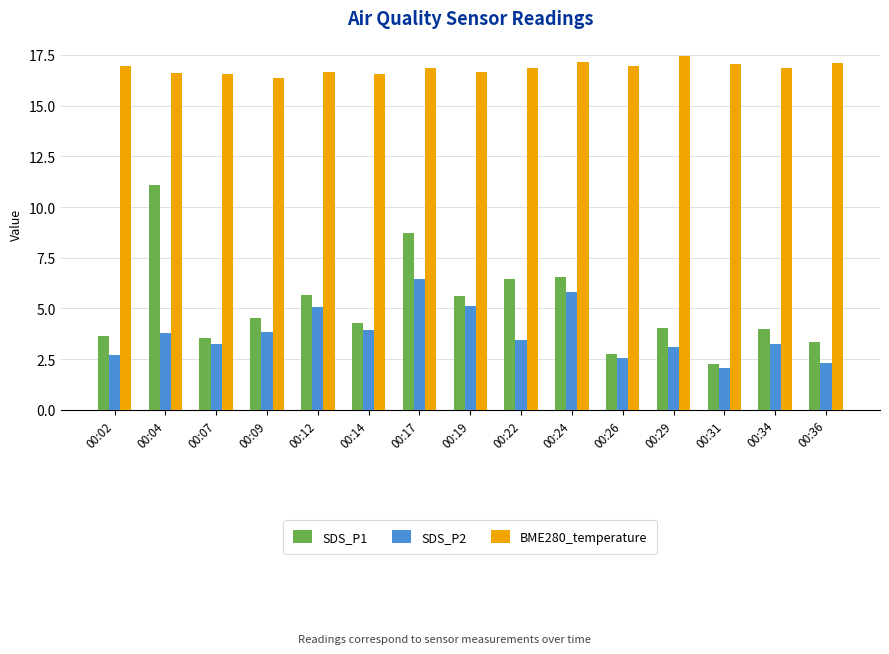

At how many categories does at least one series exceed 3?

15